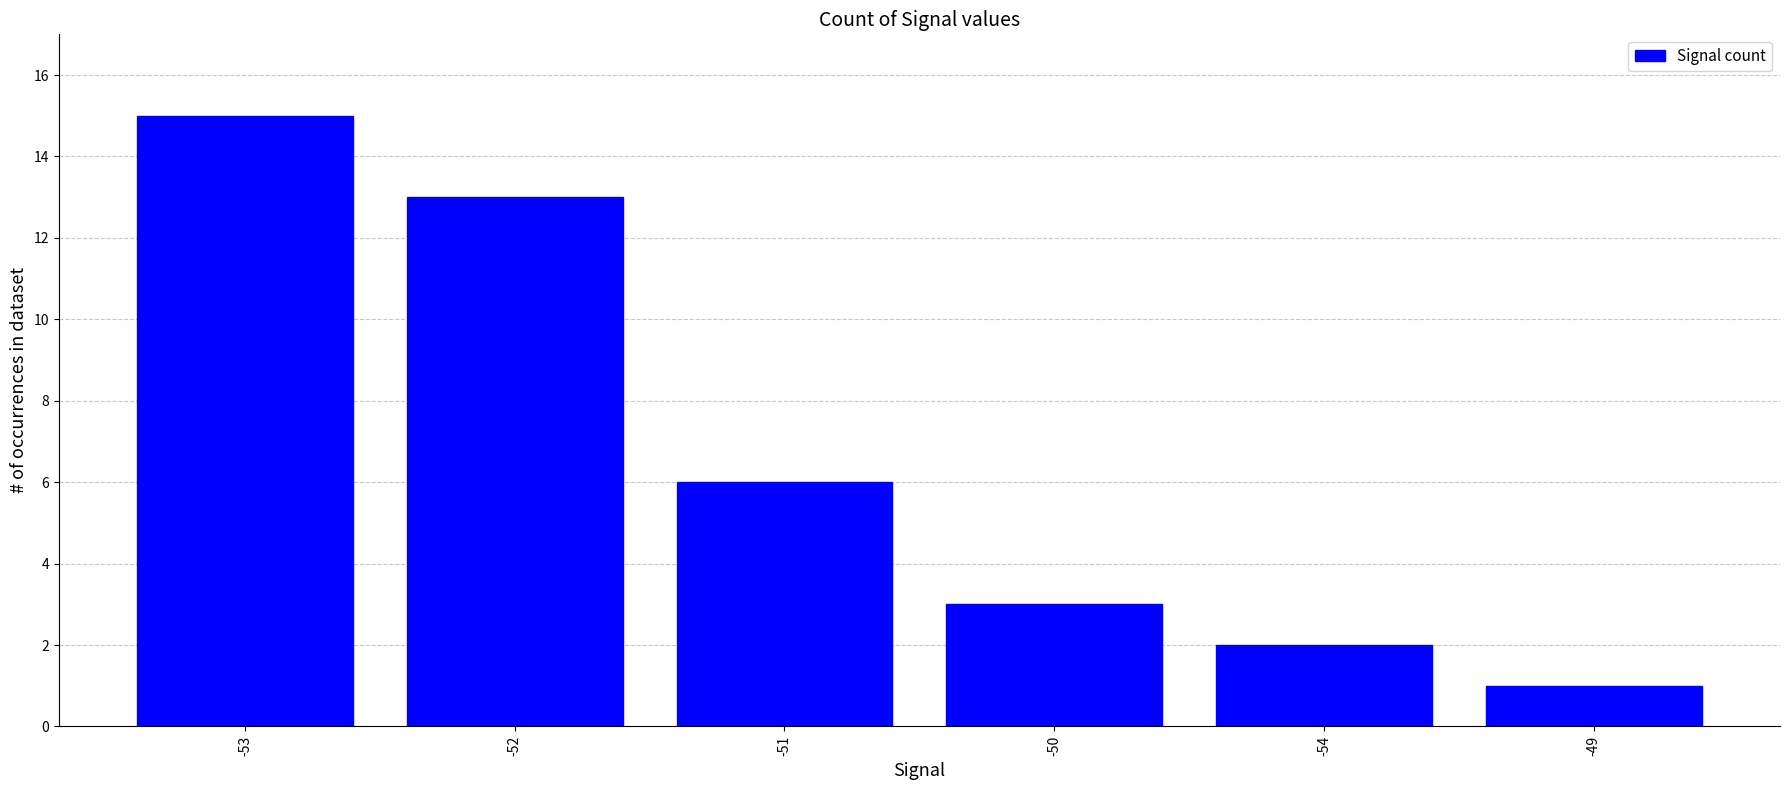

List the labels in order of value, smallest first.

-49, -54, -50, -51, -52, -53